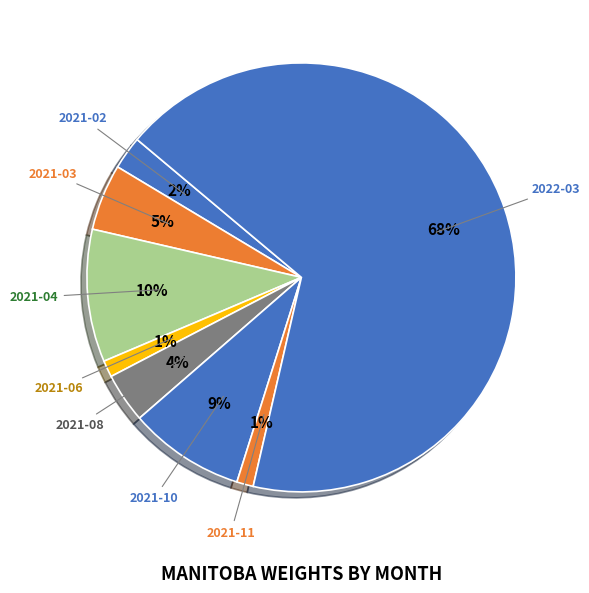

To the nearest percent, what percentage of the pie is 2021-10?

9%